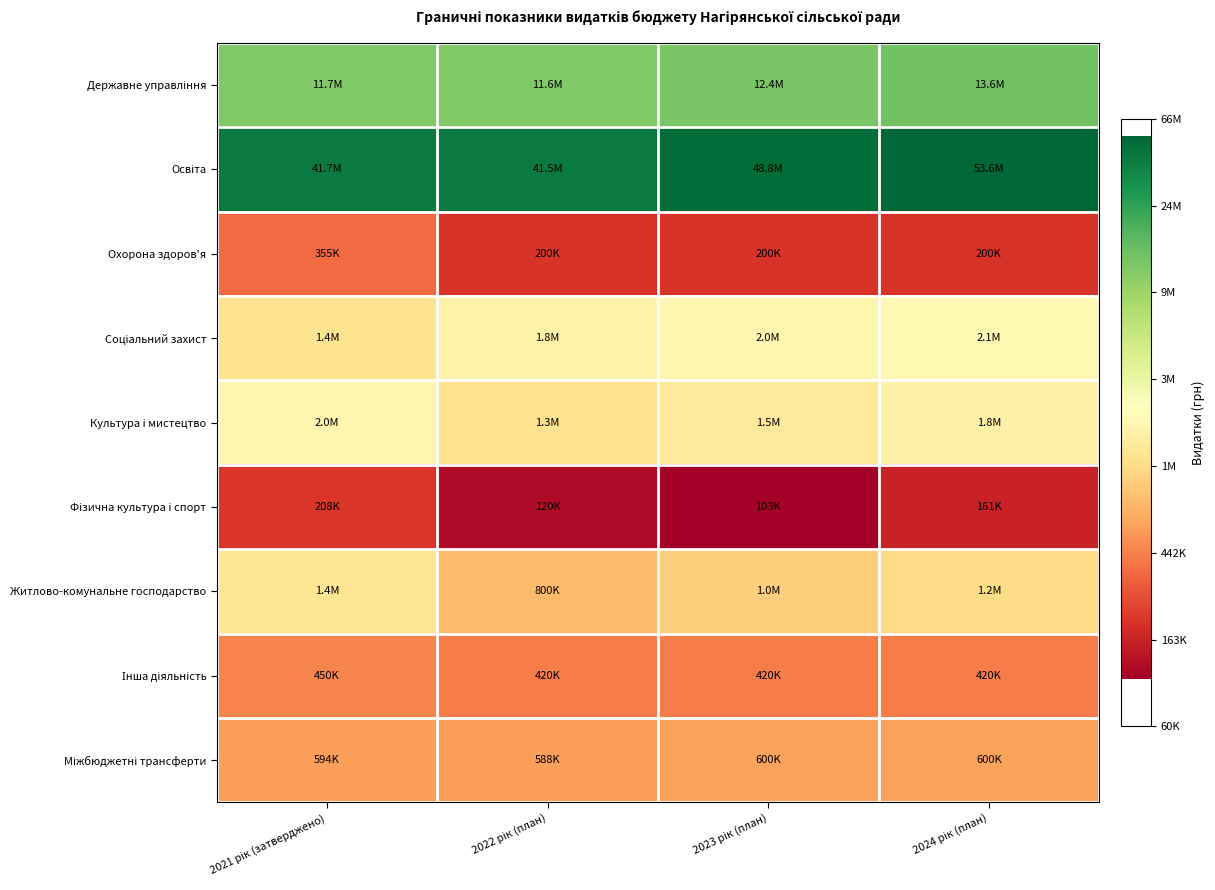

Which category has the highest value across all series?

2024 рік (план)